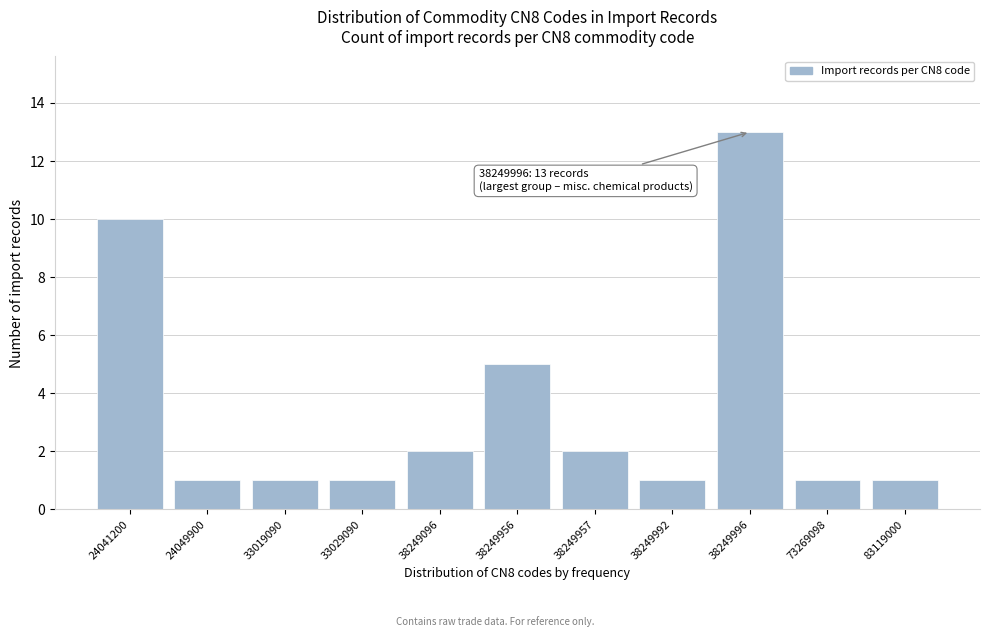

Reading left to right, extract all data points from this chart.

10	1	1	1	2	5	2	1	13	1	1